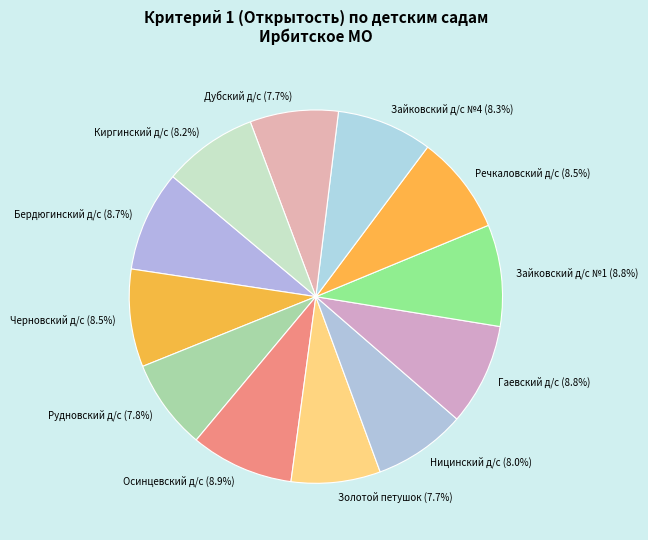

Does any single category account for the majority?

No